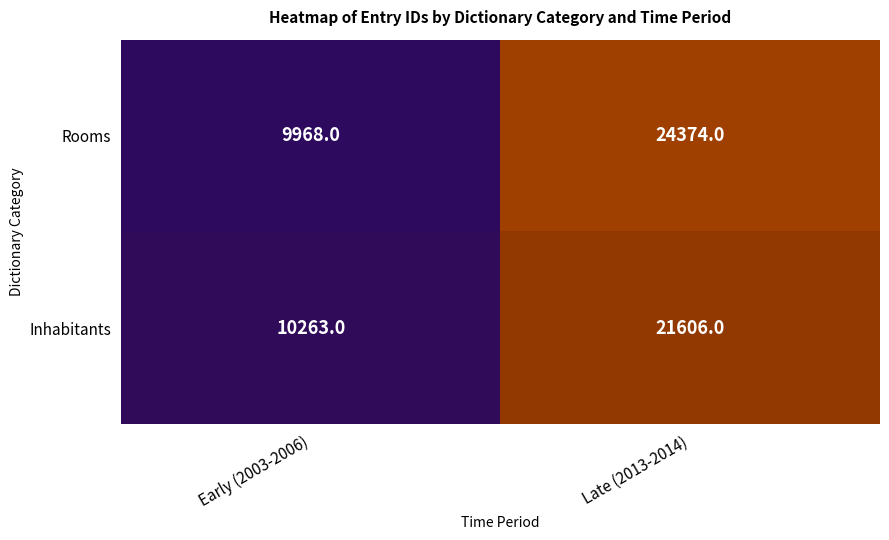

Between Early (2003-2006) and Late (2013-2014), which series saw the biggest shift?

Rooms